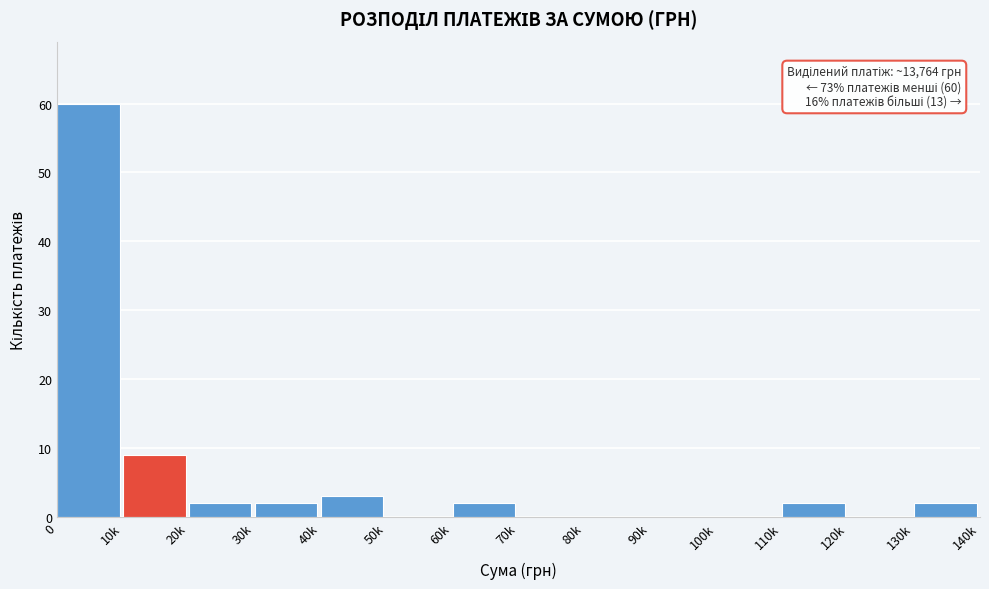

Reading left to right, transcribe all the data shown in this chart.

0=60	10k=9	20k=2	30k=2	40k=3	50k=0	60k=2	70k=0	80k=0	90k=0	100k=0	110k=2	120k=0	130k=2